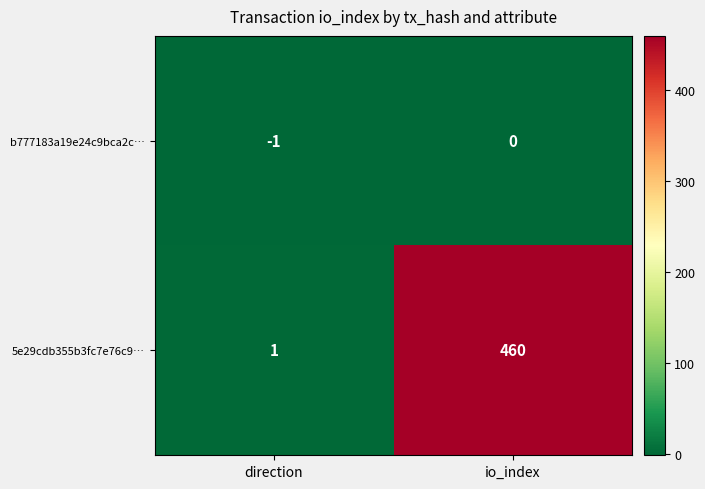

Rank the series at io_index from lowest to highest value.

b777183a19e24c9bca2c…, 5e29cdb355b3fc7e76c9…